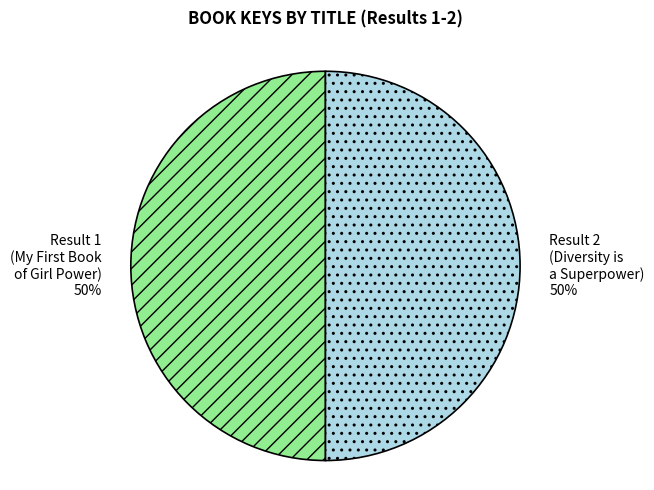

To the nearest percent, what is the average slice percentage?

50%